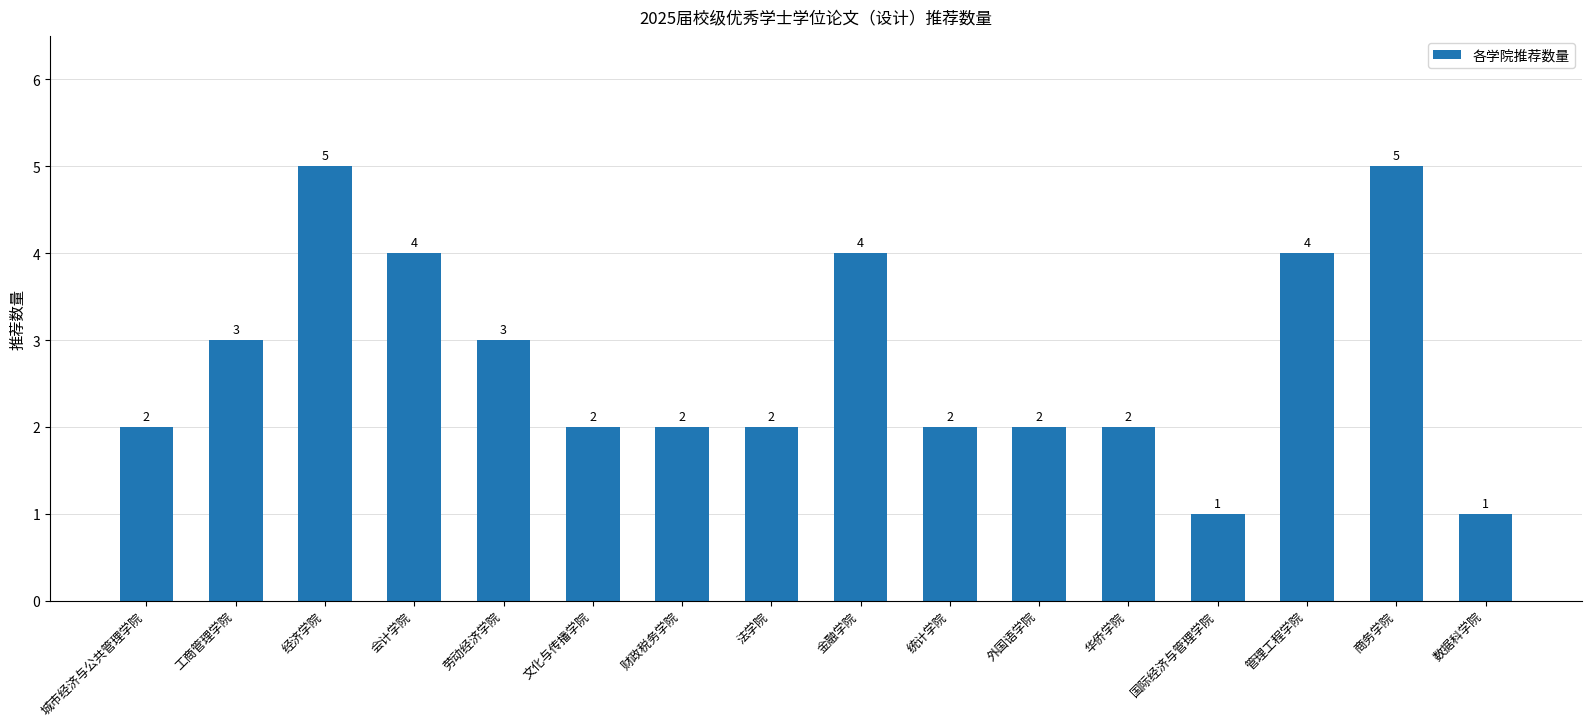

What is the ratio of the value at 华侨学院 to the value at 统计学院?

1.0